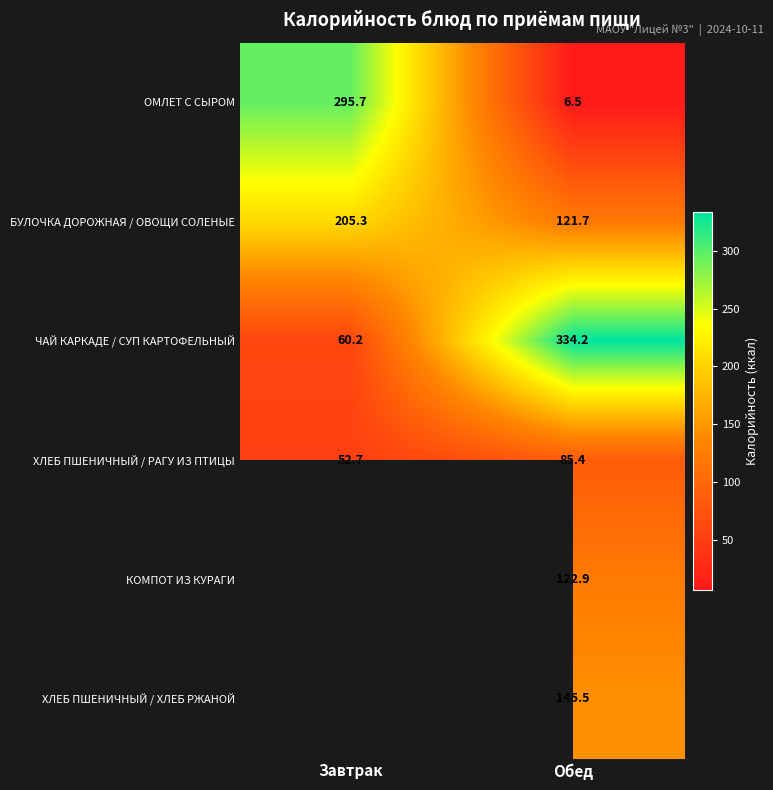

The ОМЛЕТ С СЫРОМ series shows 190.9 at Завтрак. True or false?

False